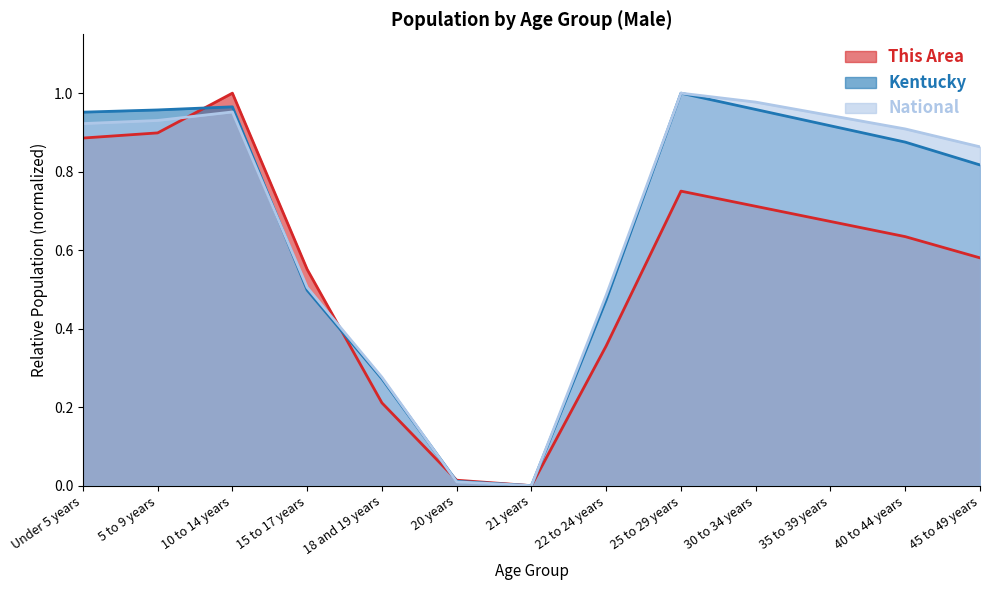

Where do Kentucky and National first cross each other?

10 to 14 years and 15 to 17 years